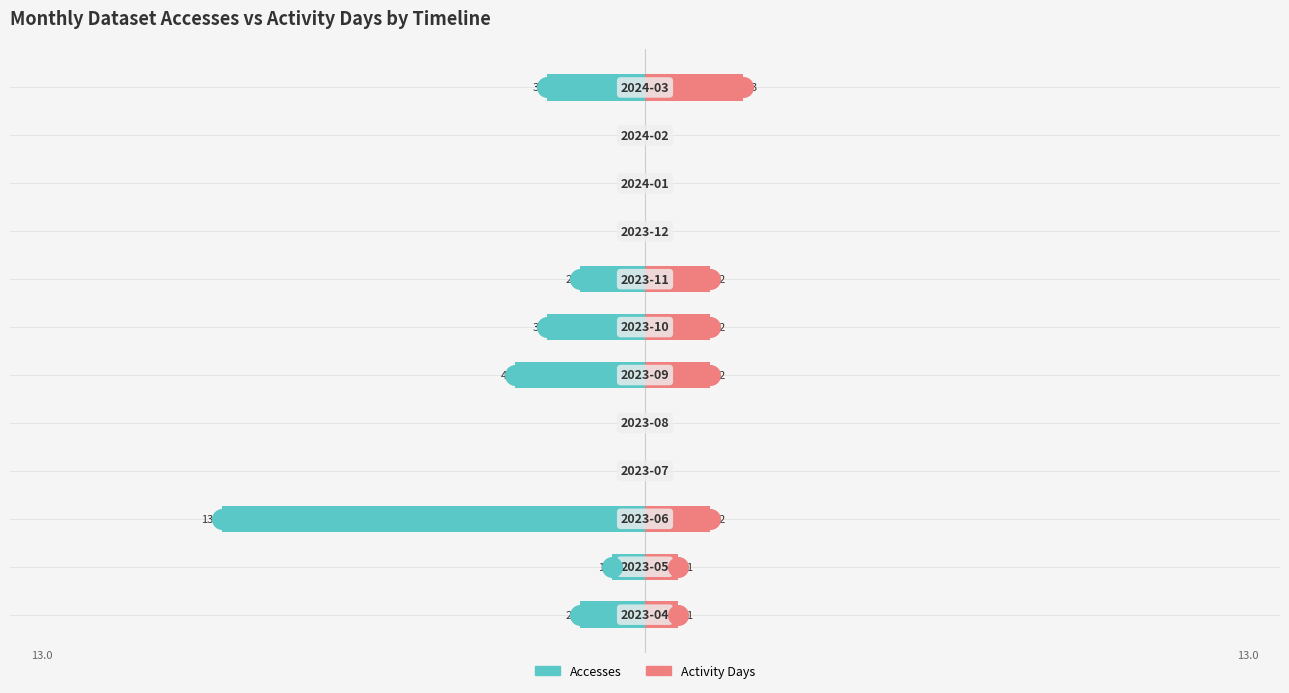

What are all the series names shown in the legend?

Accesses, Activity Days